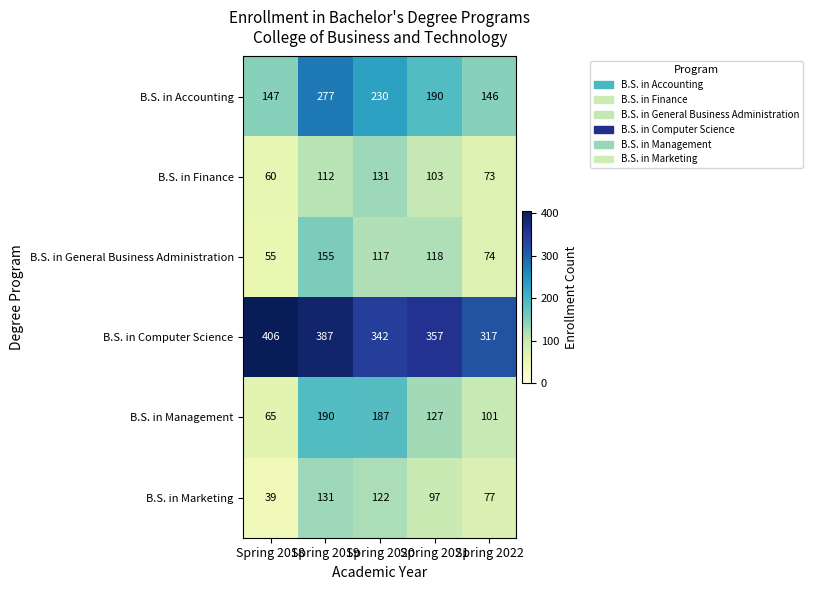

Is it true that B.S. in Management equals 92 at Spring 2018?

False